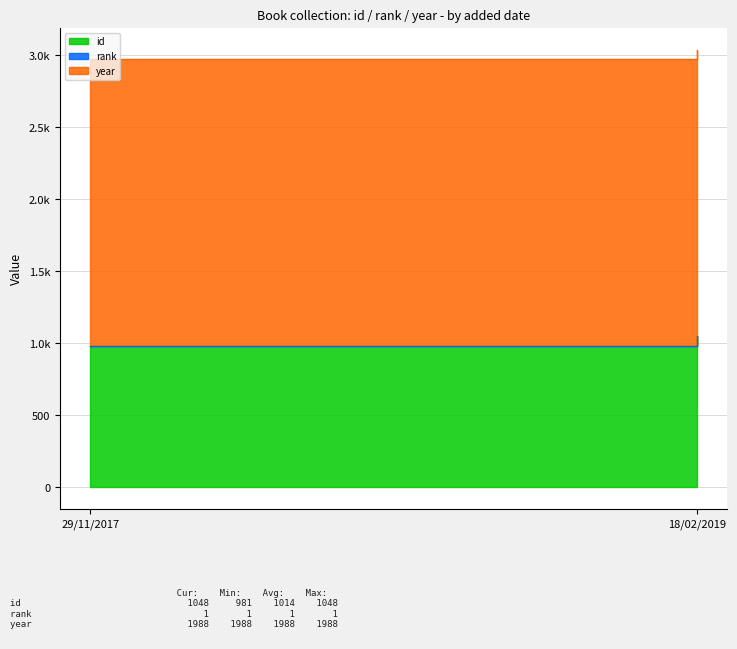

What is the spread (max minus min) of values at 29/11/2017?

1987